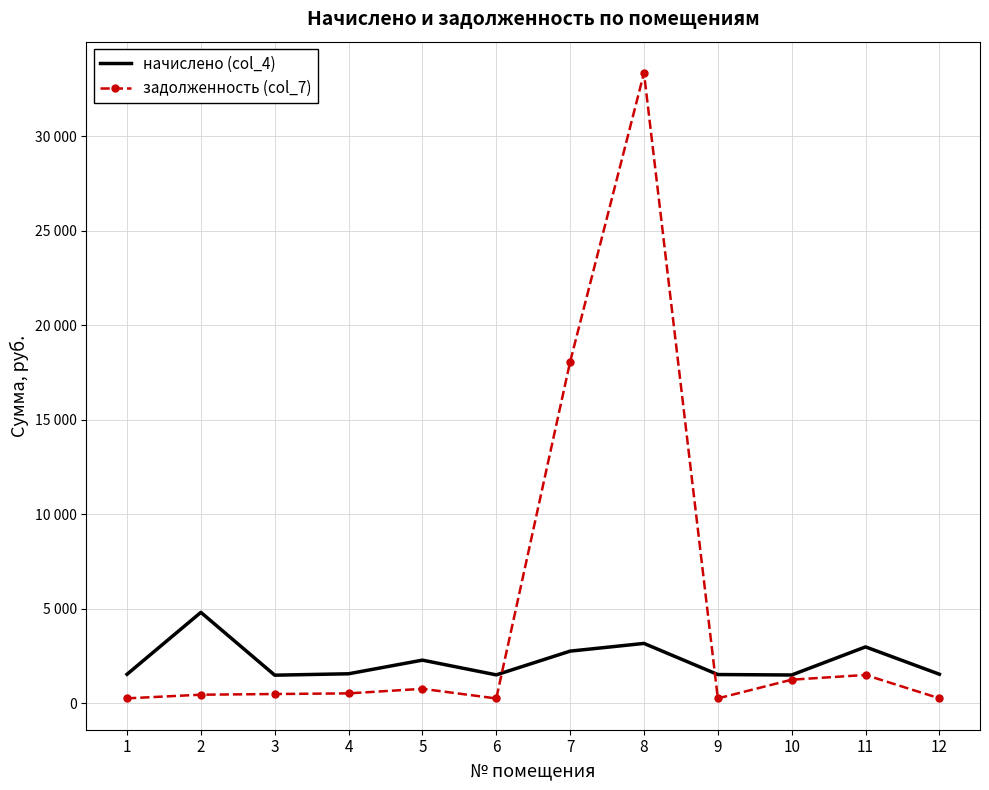

How many lines are shown in the chart?

2